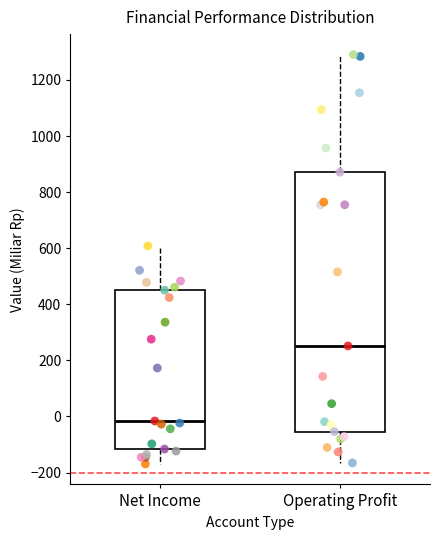

Reading left to right, transcribe this box plot: for each box, give where its median line is, the range the box spans, and where its two whiskers end, as read against the y-axis. The values are not printed on the chart, so give them approximately, as read against the axis.

Net Income: median -20, box -120 to 460, whiskers -160 to 600
Operating Profit: median 260, box -60 to 880, whiskers -160 to 1300